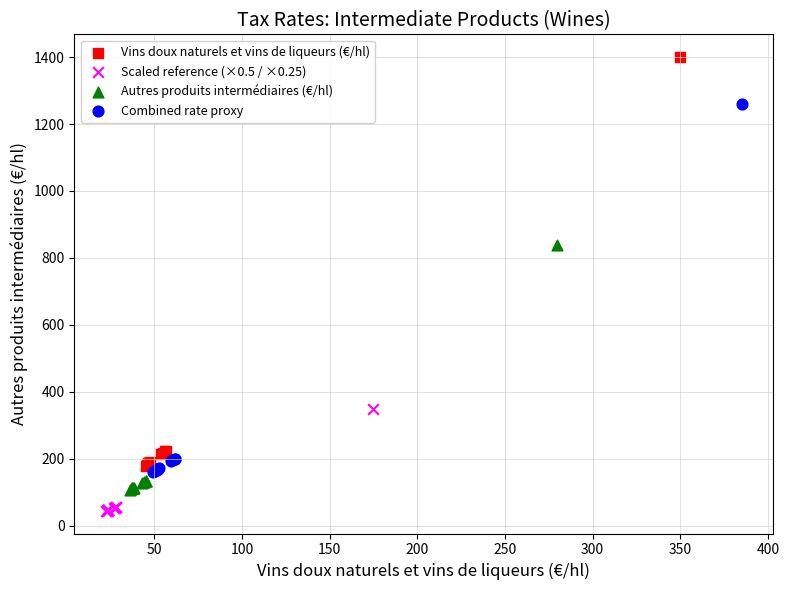

Which series reaches the maximum Y coordinate?

Vins doux naturels et vins de liqueurs (€/hl)